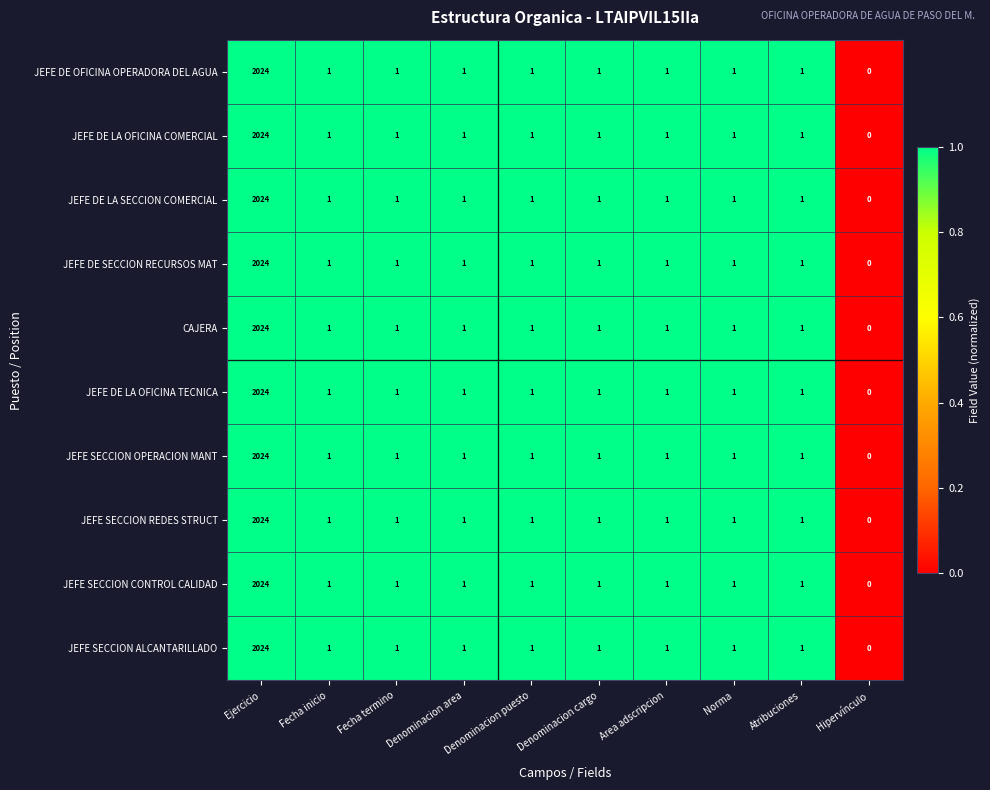

Where does the JEFE SECCION CONTROL CALIDAD series first go above 1?

Ejercicio